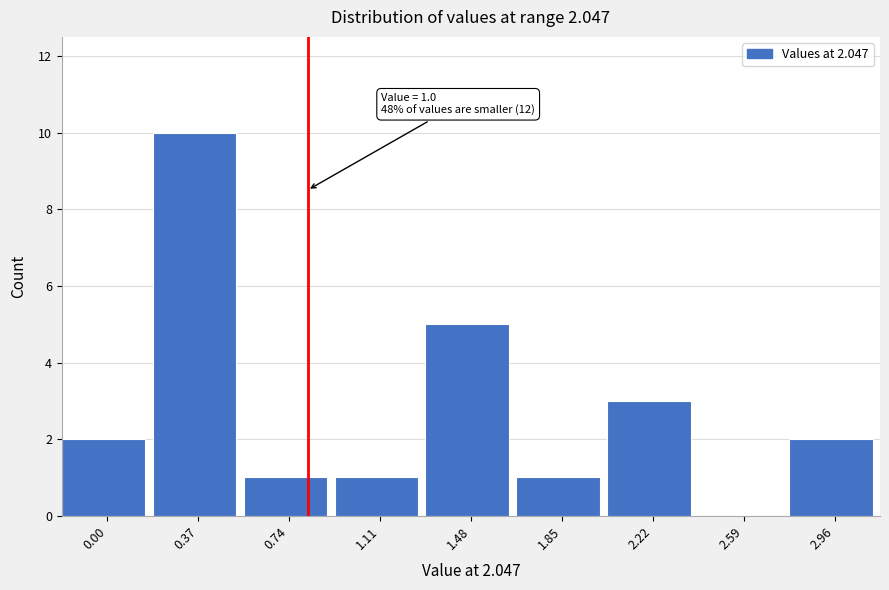

Reading right to left, list all the values displayed in this chart.

2.96=2	2.59=0	2.22=3	1.85=1	1.48=5	1.11=1	0.74=1	0.37=10	0.00=2